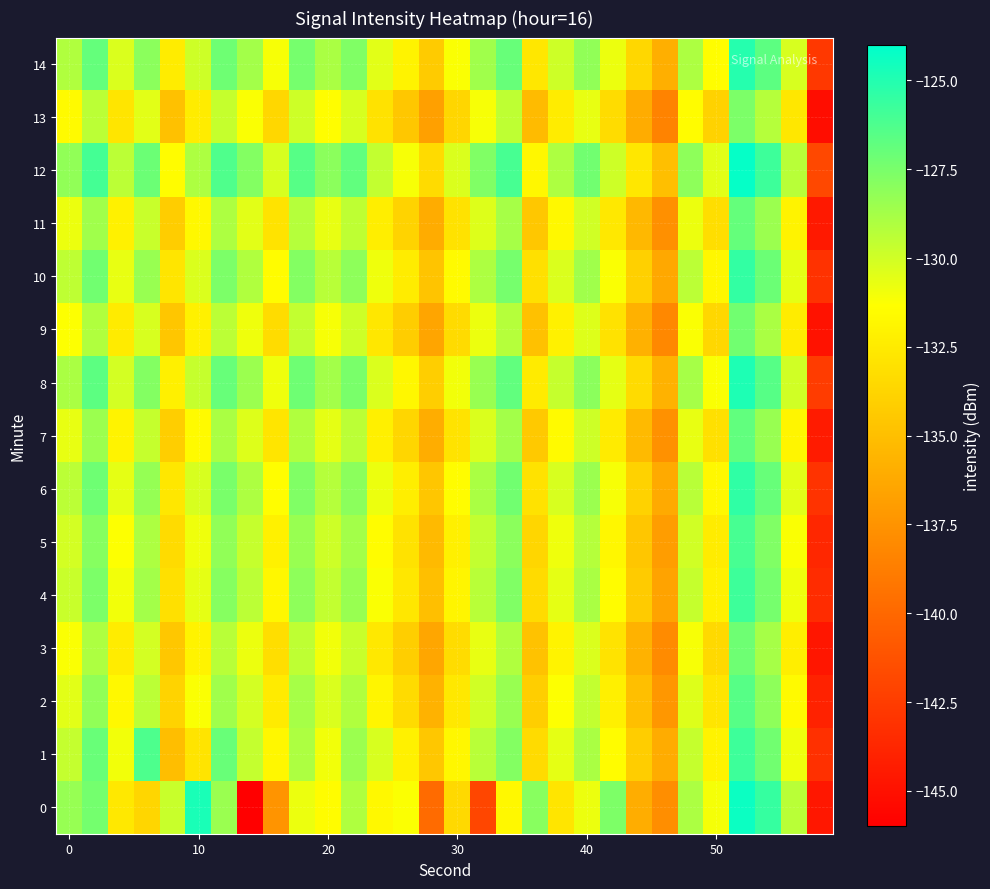

Which series has the largest total across all categories?

12